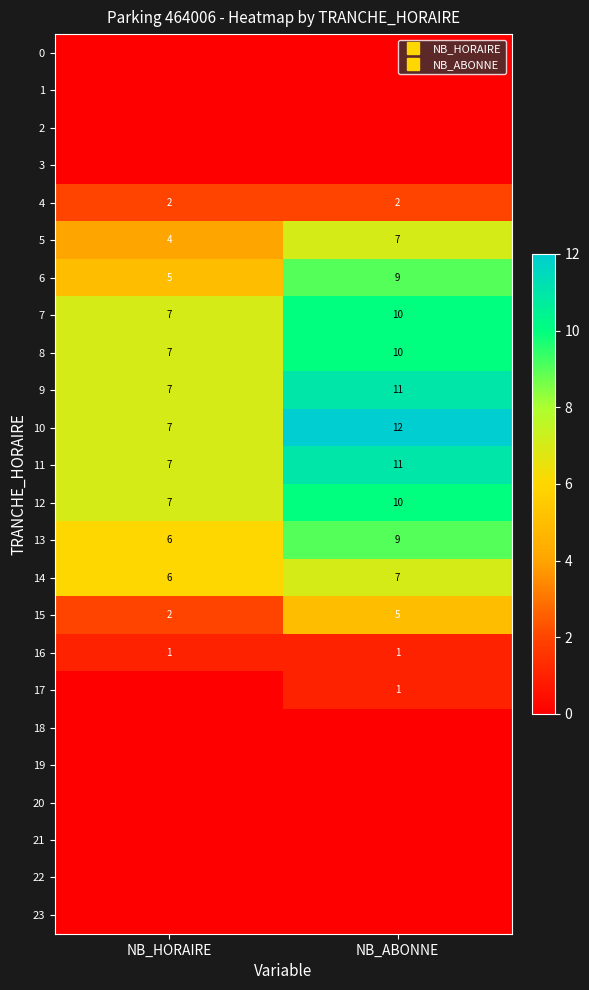

True or false: 3 has a value of 0 at NB_HORAIRE.

True